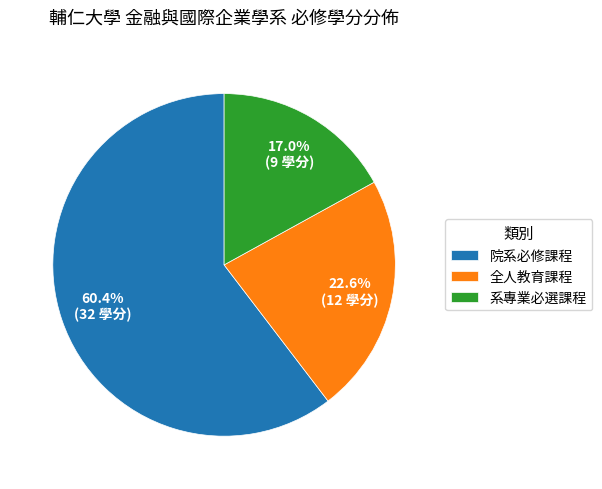

What percentage is the 院系必修課程 slice, to the nearest percent?

60%